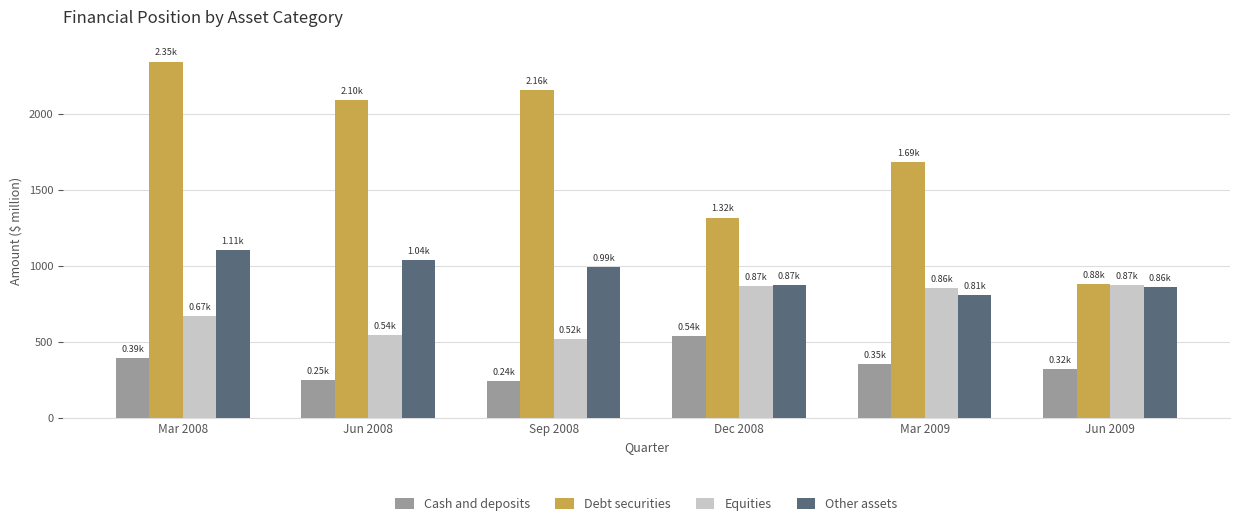

Rank the series by their average value, from lowest to highest.

Cash and deposits, Equities, Other assets, Debt securities